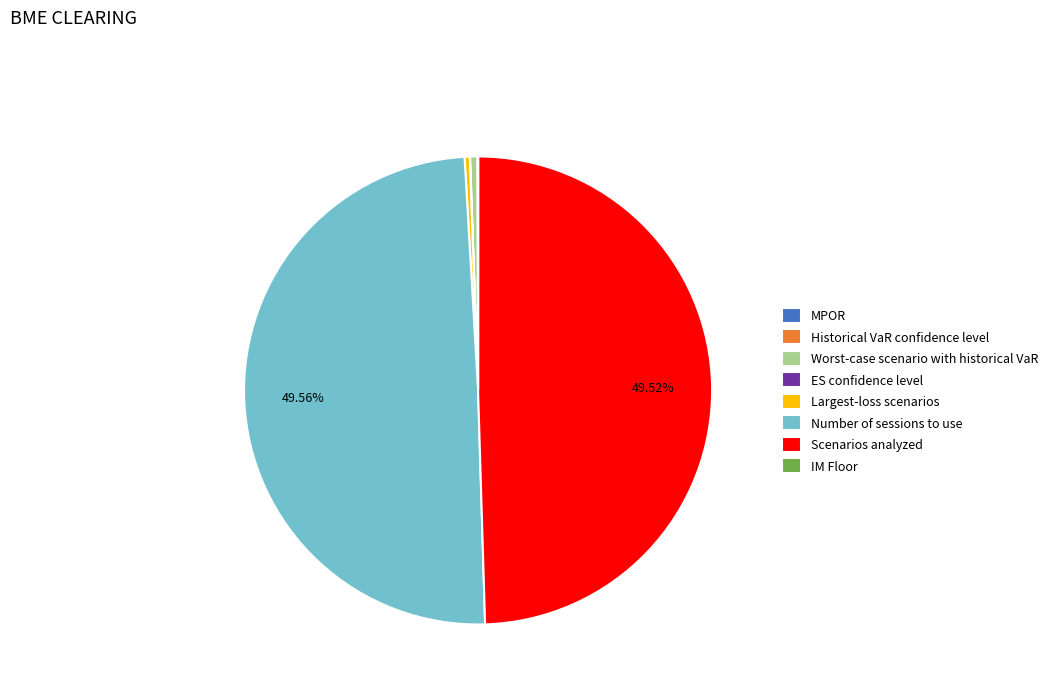

Is there any slice that represents more than half of the pie?

No